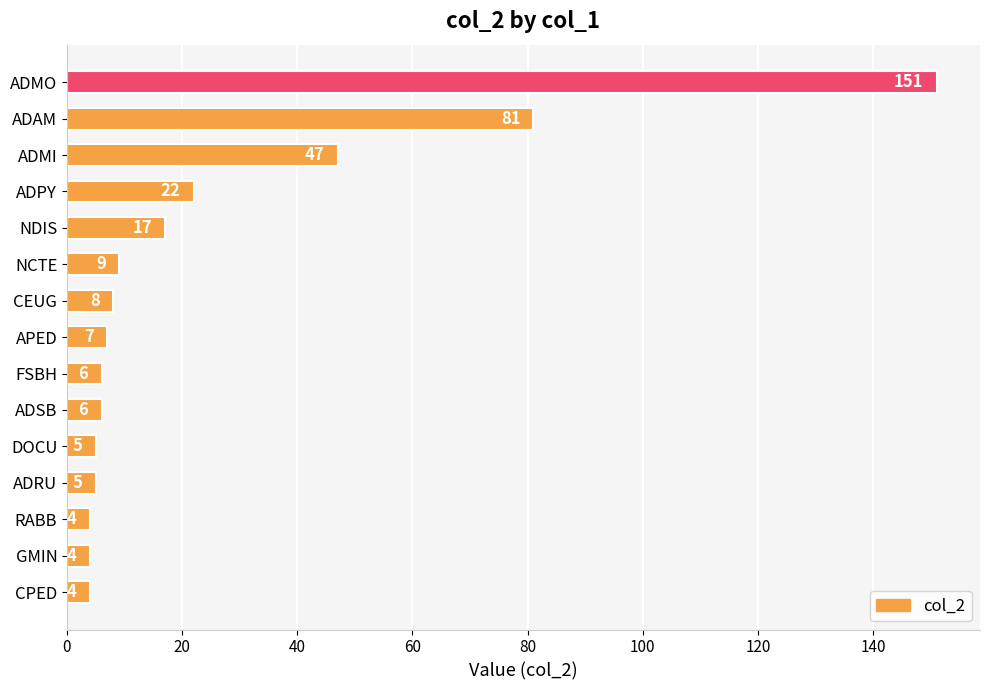

Are the bars grouped side by side (vs. stacked)?

No